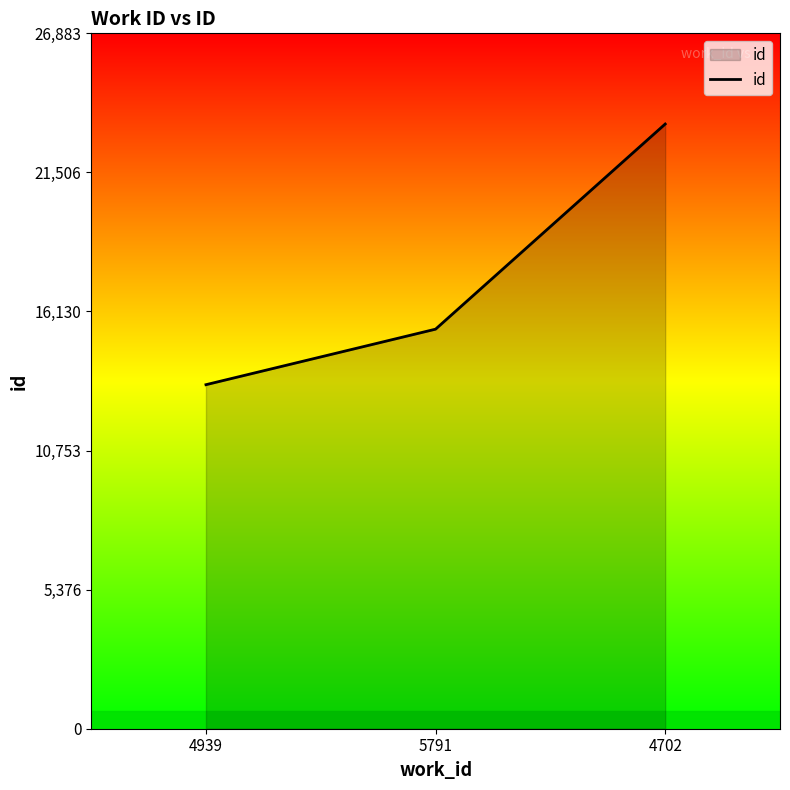

What is the change in value from 5791 to 4702?

+7930